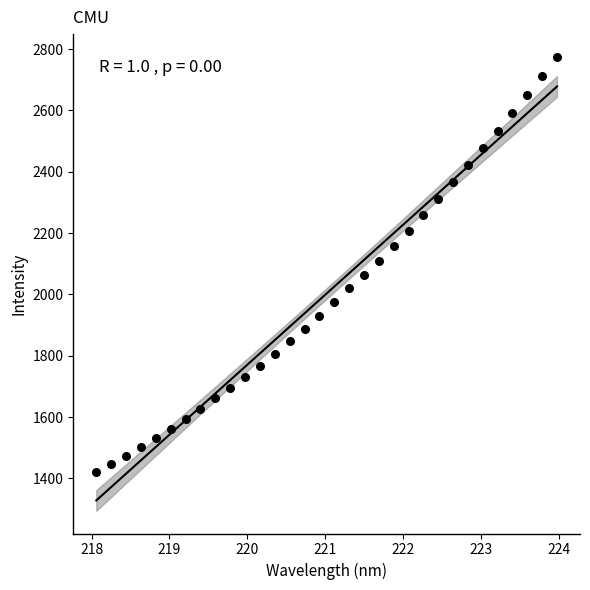

What is the range of Y values (max minus min)?

1354.8